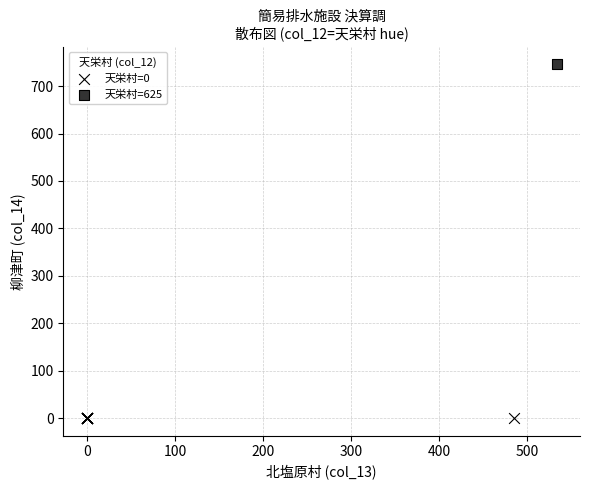

Which series reaches the minimum Y coordinate?

天栄村=0